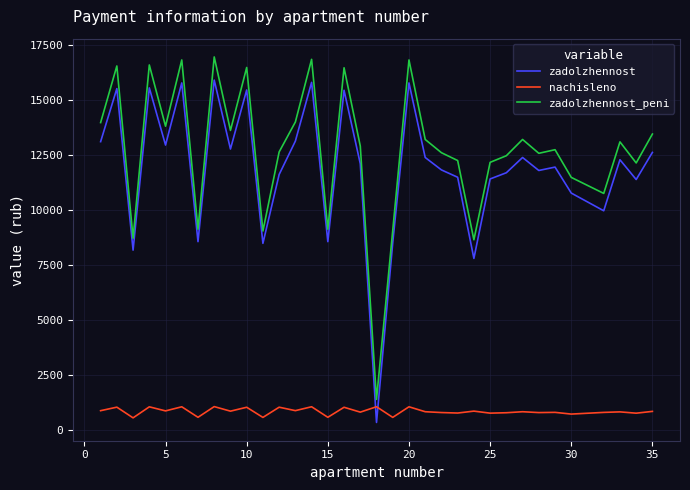

What is the lowest value of the zadolzhennost_peni series?

1379.3